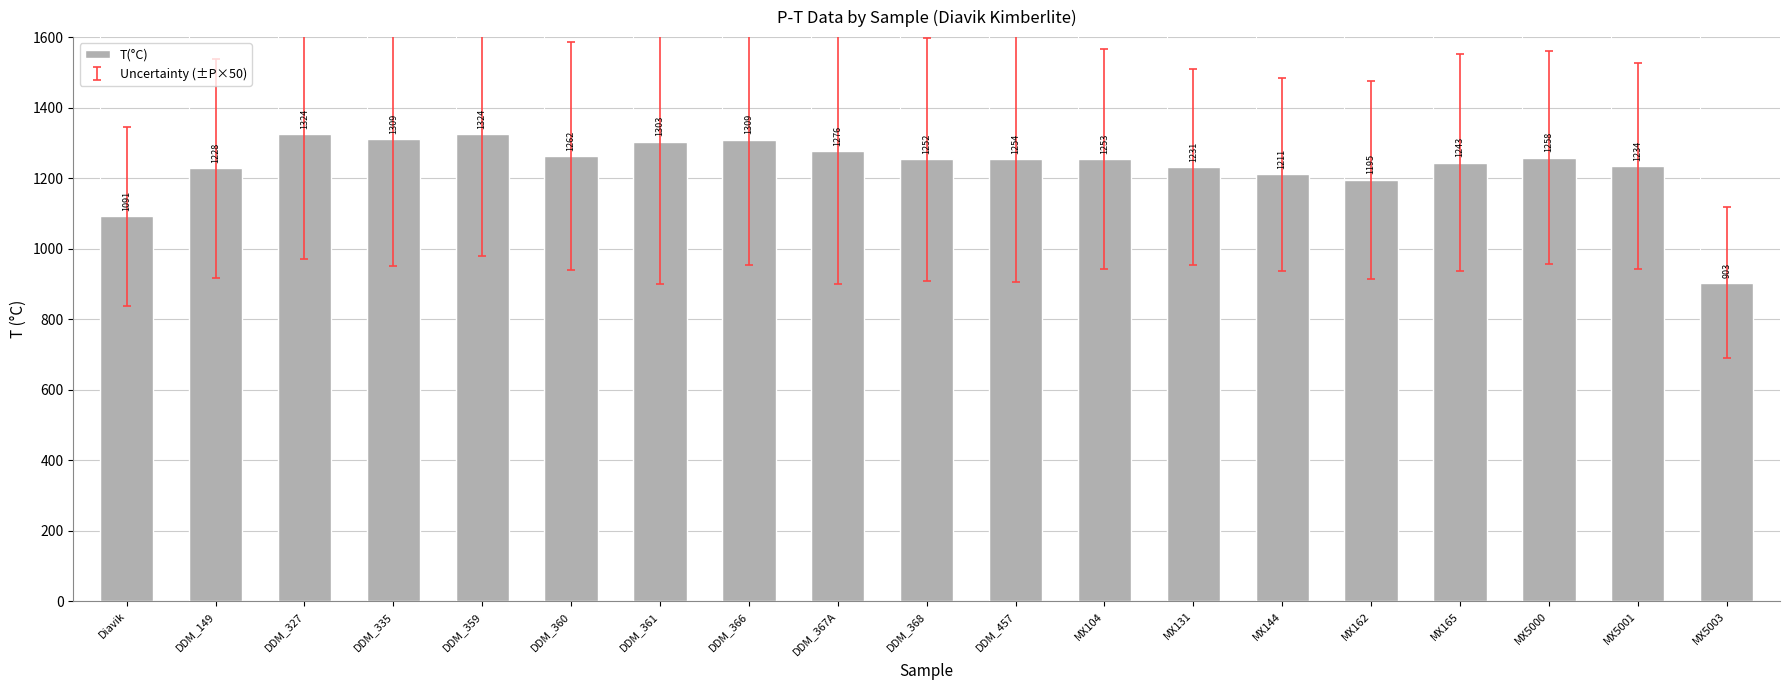

What is the greatest value displayed?

1324.7